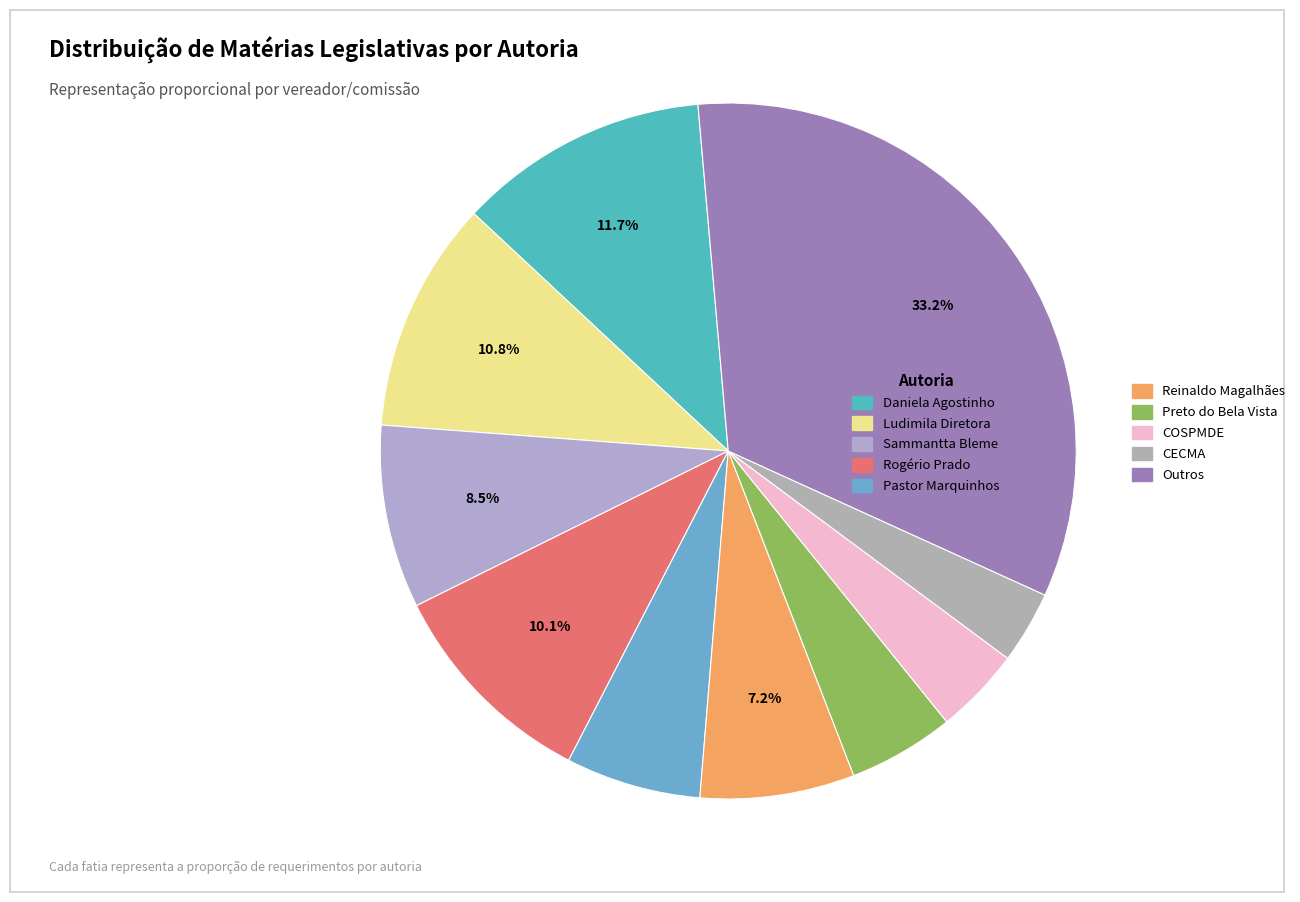

The Pastor Marquinhos slice represents 13% of the pie. True or false?

False